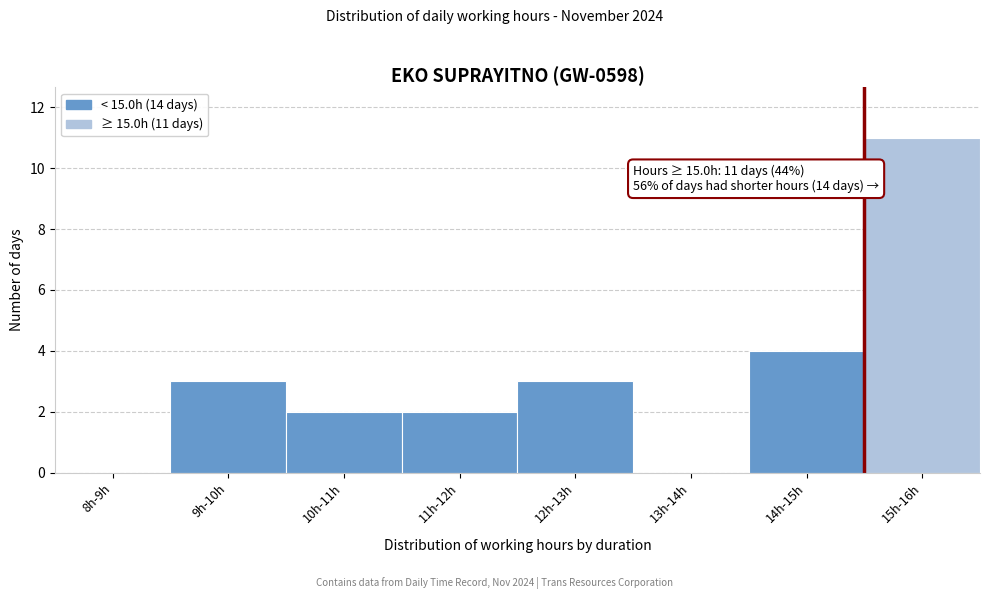

Reading left to right, extract all data points from this chart.

8h-9h=0	9h-10h=3	10h-11h=2	11h-12h=2	12h-13h=3	13h-14h=0	14h-15h=4	15h-16h=11